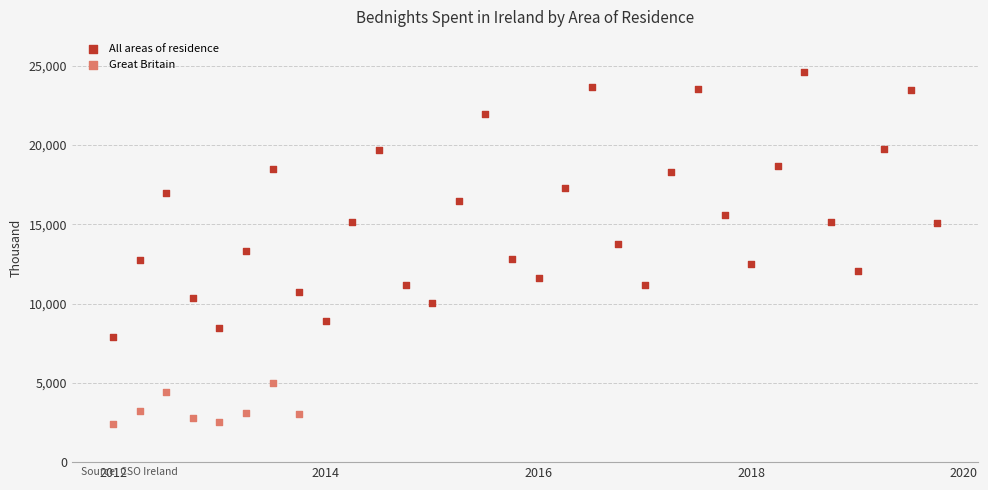

Which series has the largest Y range (max minus min)?

All areas of residence